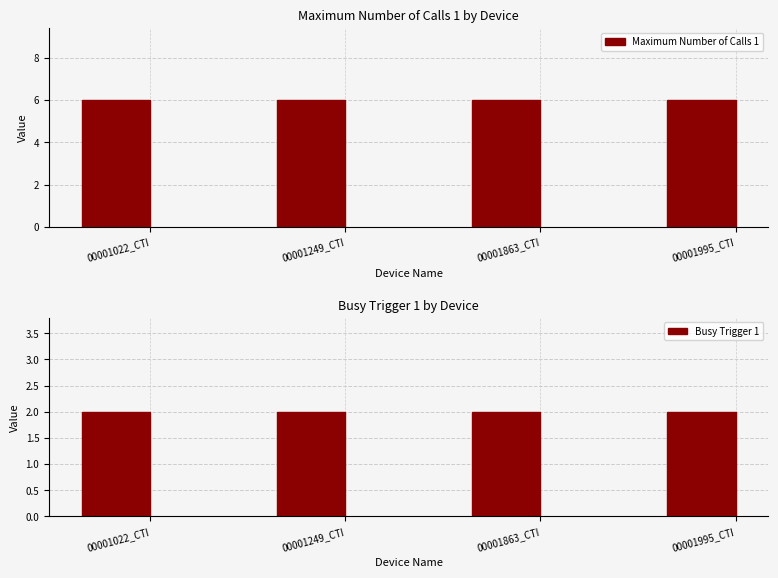

At 00001022_CTI, list the series in order from largest to smallest.

Maximum Number of Calls 1, Busy Trigger 1